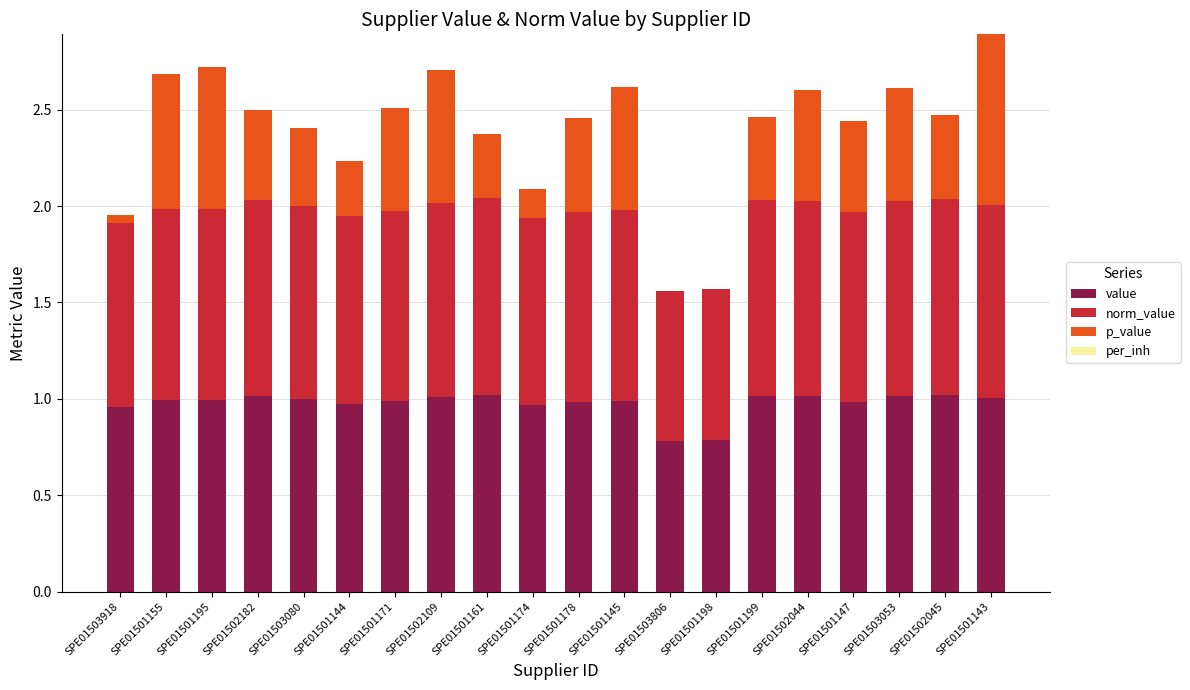

The value of value at SPE01501144 is 1.0. True or false?

True